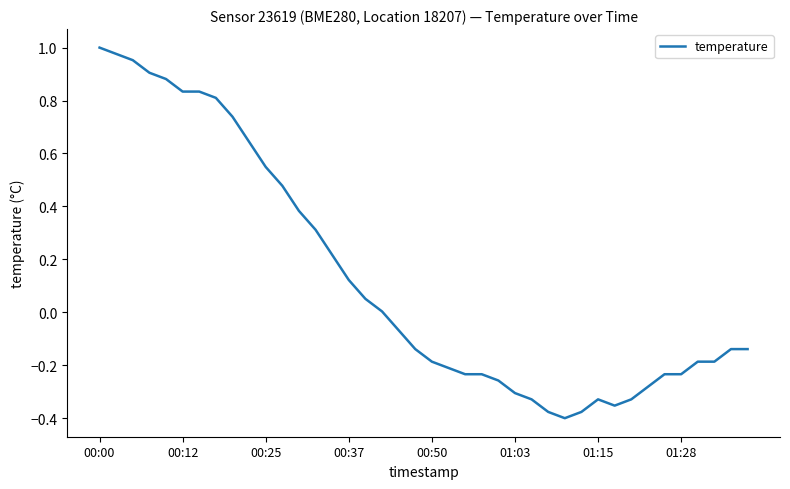

What is the difference between the maximum and minimum values?

1.4